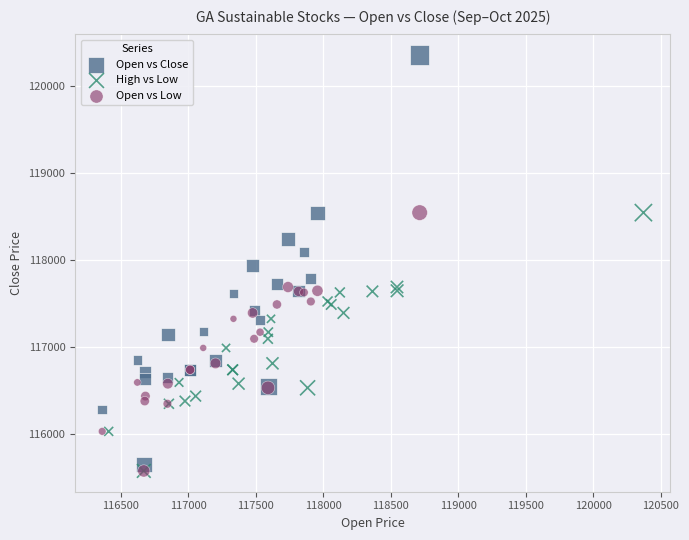

Which series contains the highest Y value?

Open vs Close